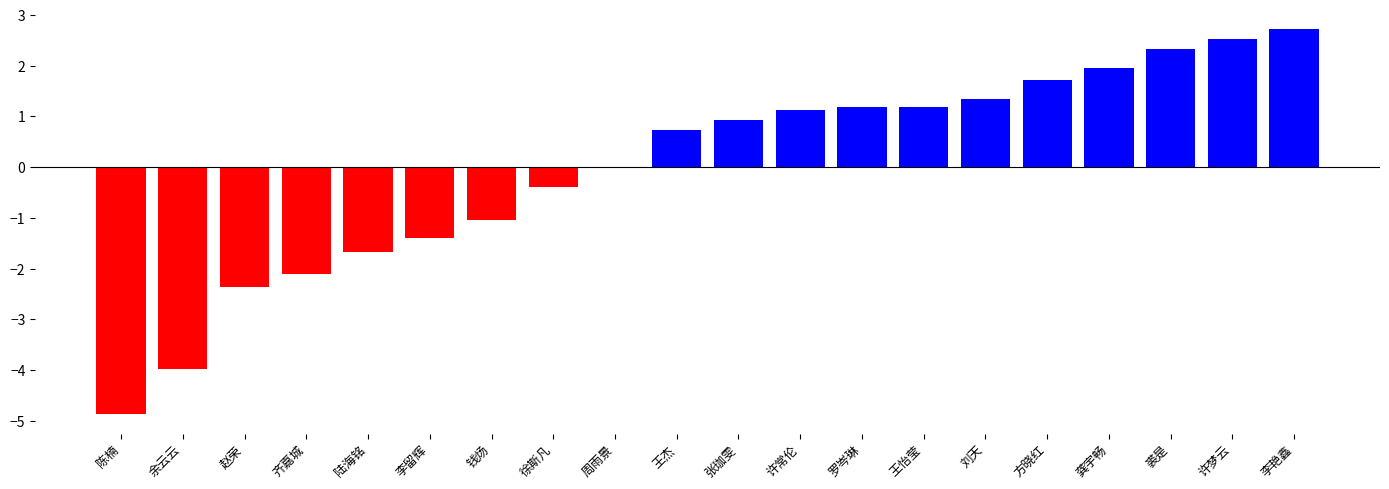

What is the sum of the values at 刘天 and 齐嘉城?

-0.8